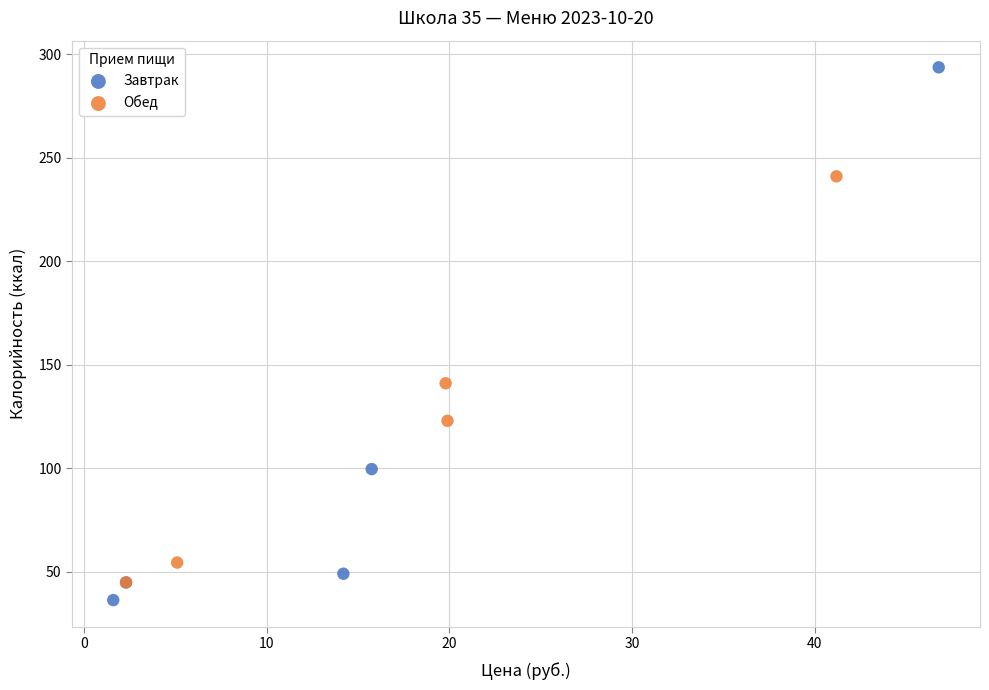

Which series has the largest Y range (max minus min)?

Завтрак